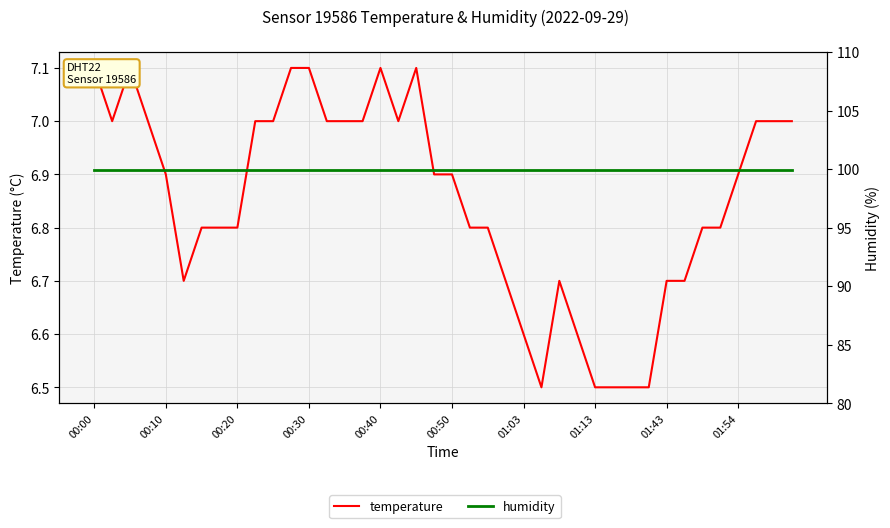

Does the chart have visible grid lines?

Yes